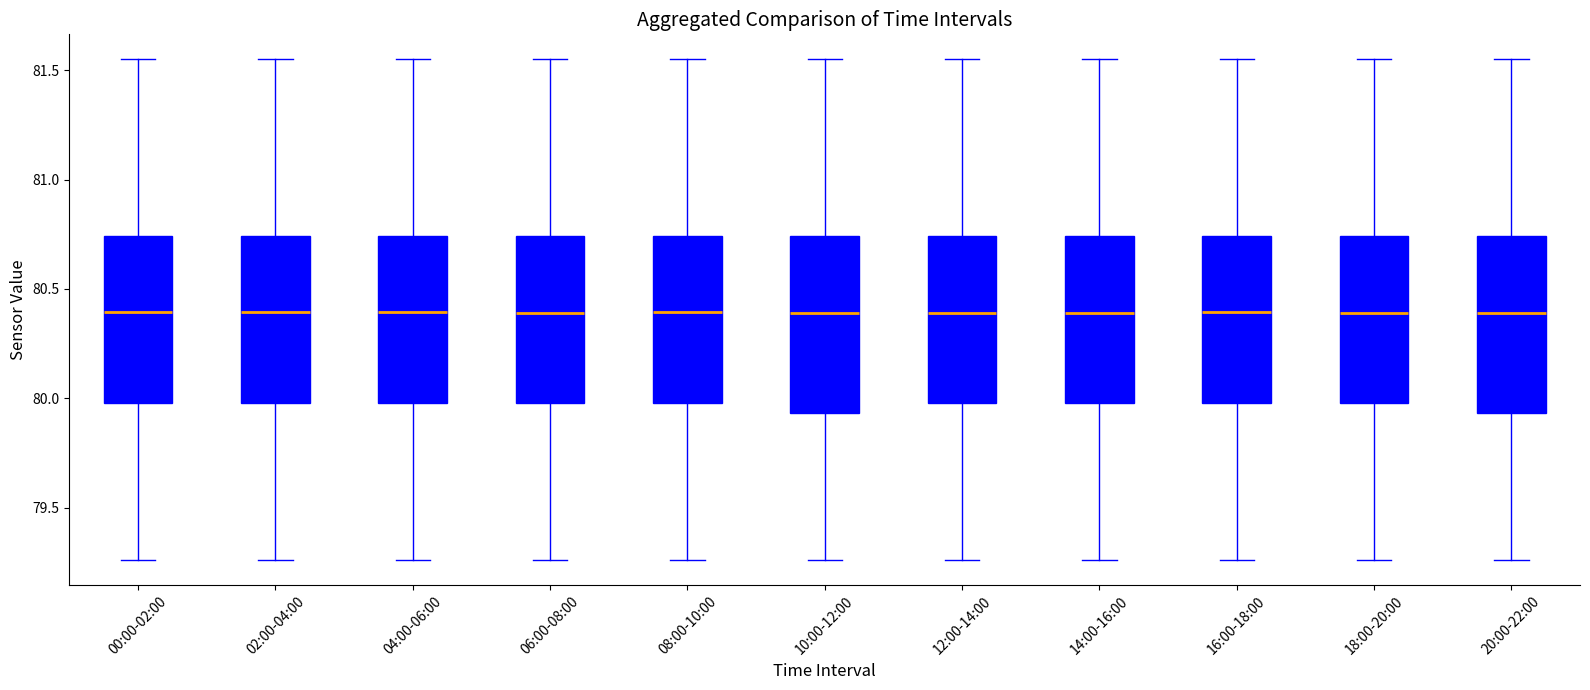

Reading left to right, transcribe this box plot: for each box, give where its median line is, the range the box spans, and where its two whiskers end, as read against the y-axis. The values are not printed on the chart, so give them approximately, as read against the axis.

00:00-02:00: median 80.40, box 80.00 to 80.75, whiskers 79.25 to 81.55
02:00-04:00: median 80.40, box 80.00 to 80.75, whiskers 79.25 to 81.55
04:00-06:00: median 80.40, box 80.00 to 80.75, whiskers 79.25 to 81.55
06:00-08:00: median 80.40, box 80.00 to 80.75, whiskers 79.25 to 81.55
08:00-10:00: median 80.40, box 80.00 to 80.75, whiskers 79.25 to 81.55
10:00-12:00: median 80.40, box 79.95 to 80.75, whiskers 79.25 to 81.55
12:00-14:00: median 80.40, box 80.00 to 80.75, whiskers 79.25 to 81.55
14:00-16:00: median 80.40, box 80.00 to 80.75, whiskers 79.25 to 81.55
16:00-18:00: median 80.40, box 80.00 to 80.75, whiskers 79.25 to 81.55
18:00-20:00: median 80.40, box 80.00 to 80.75, whiskers 79.25 to 81.55
20:00-22:00: median 80.40, box 79.95 to 80.75, whiskers 79.25 to 81.55